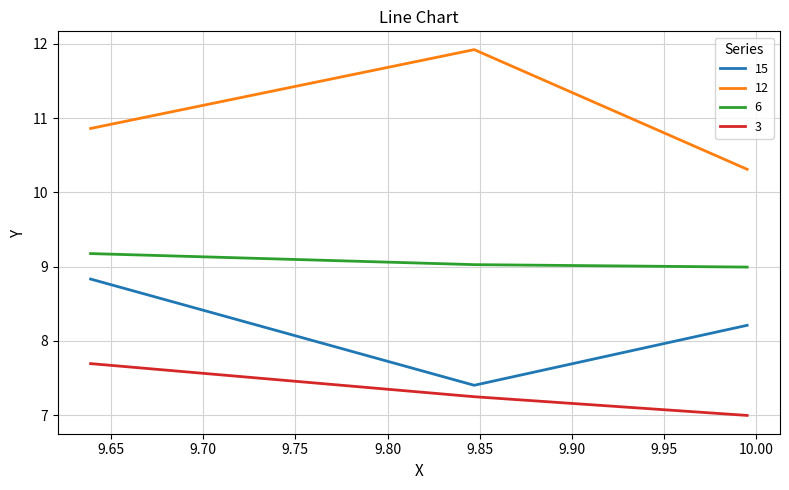

Which series has the largest total across all categories?

12